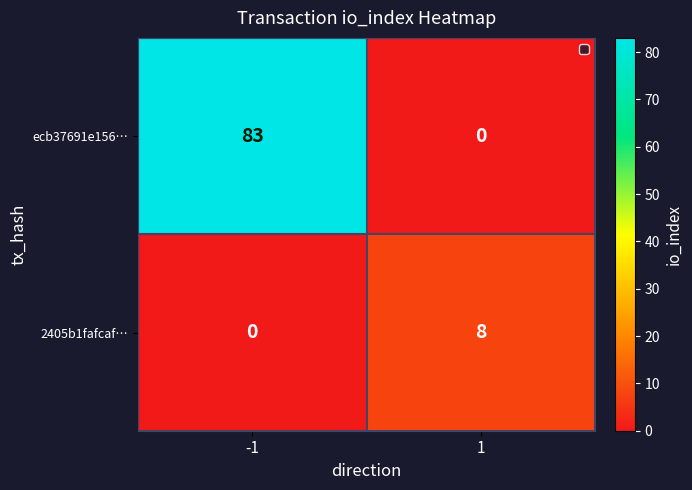

What is the difference between the maximum and minimum values in the 2405b1fafcaf… series?

8